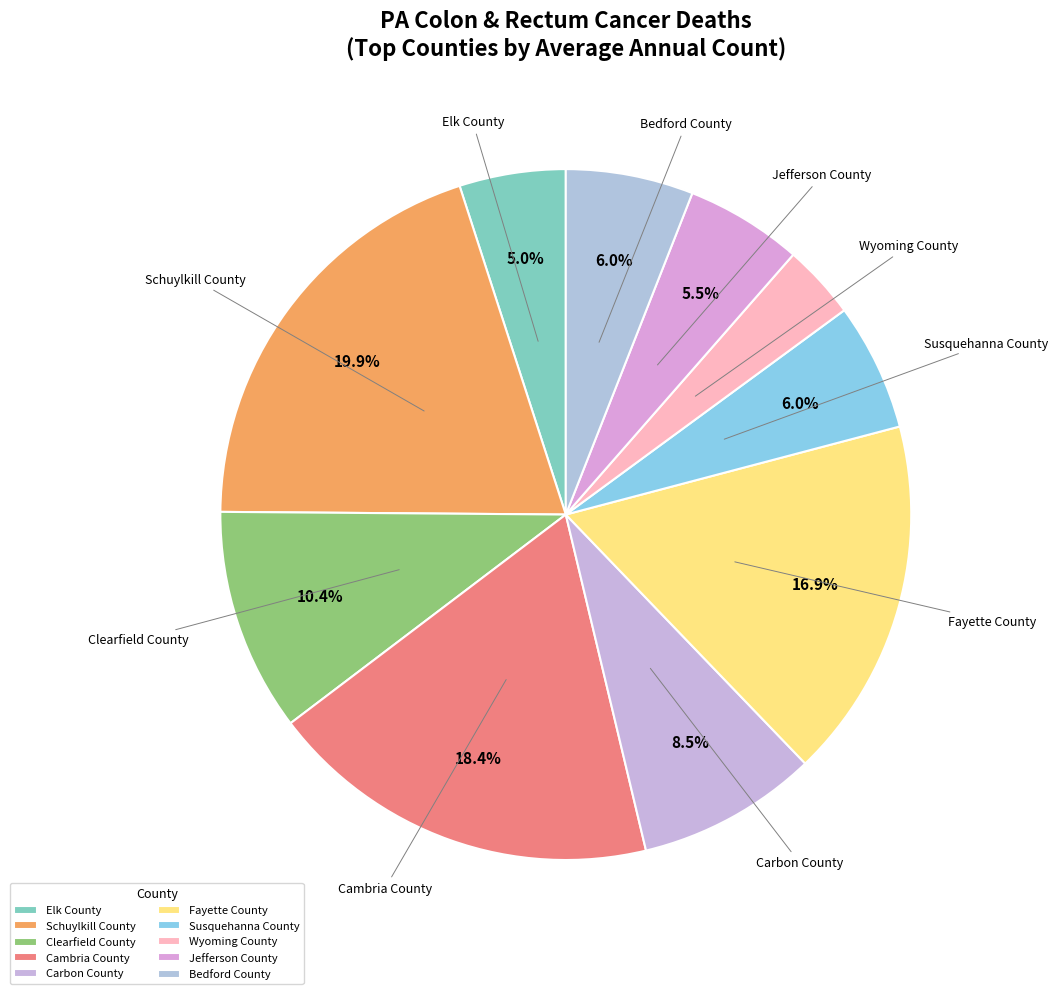

What is the ratio of the value at Fayette County to the value at Carbon County?

2.0